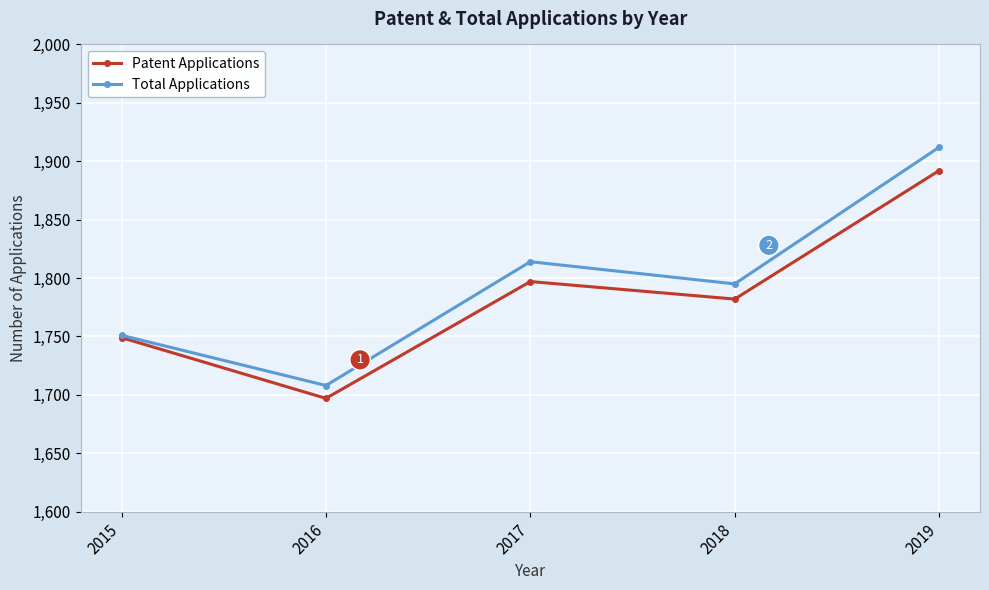

Which series has the widest spread of values?

Total Applications